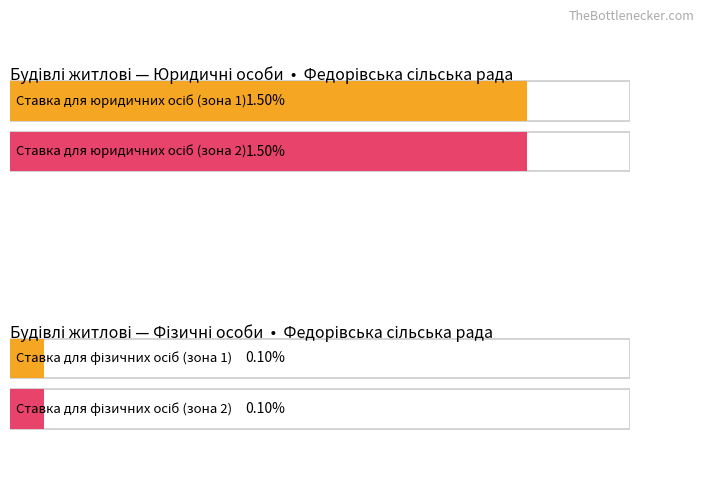

Is it true that Average utilization equals 0.1 at Будинки дачні та садові?

False